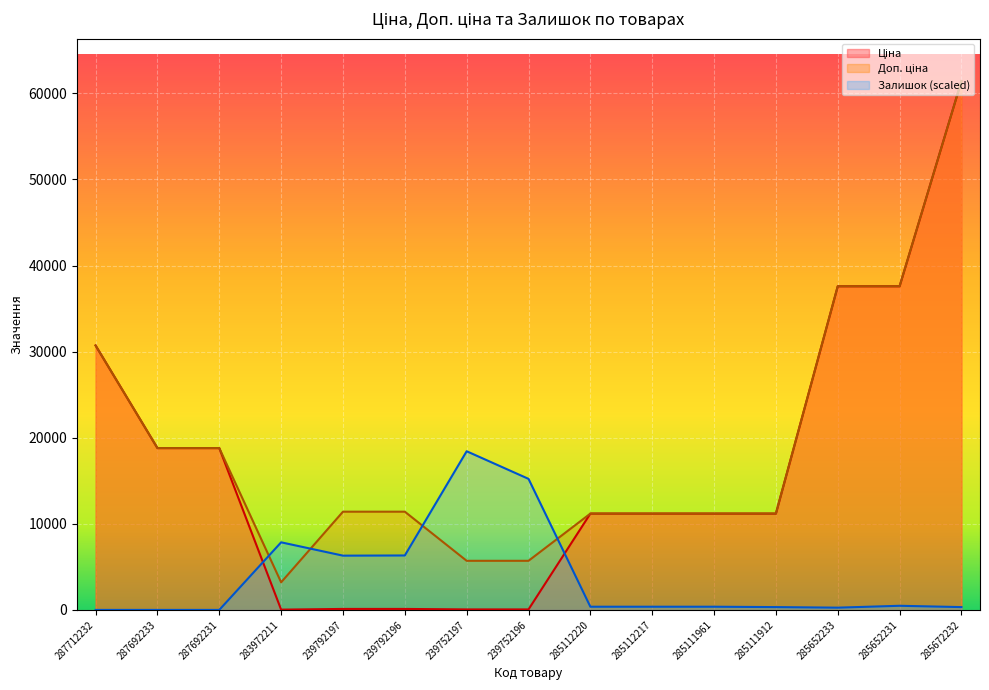

True or false: Залишок has a value of 15224.1 at 239752196.

True